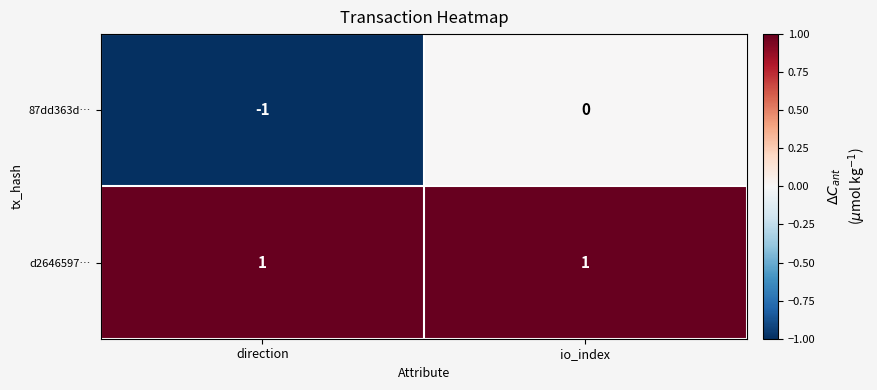

At direction, list the series in order from largest to smallest.

d2646597…, 87dd363d…